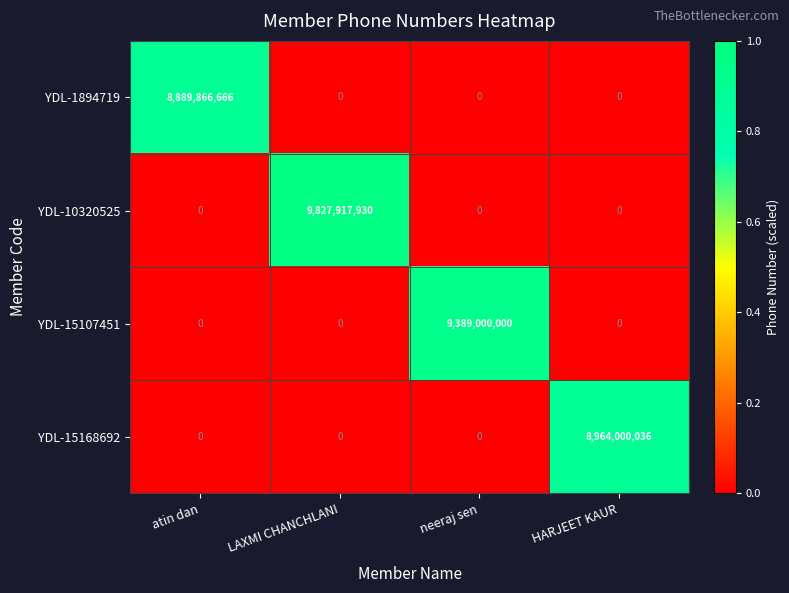

Rank the series by their maximum value, from highest to lowest.

YDL-10320525, YDL-15107451, YDL-15168692, YDL-1894719